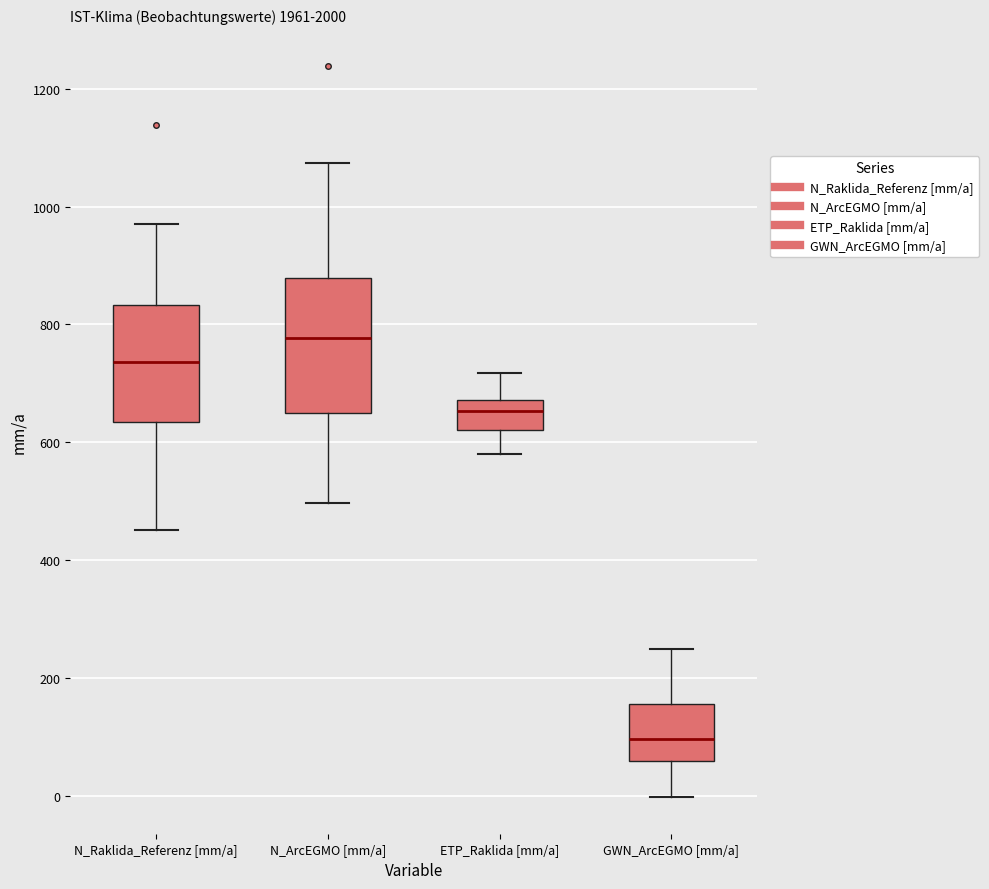

Which box is the tallest, from its lower edge to its upper edge?

N_ArcEGMO [mm/a]